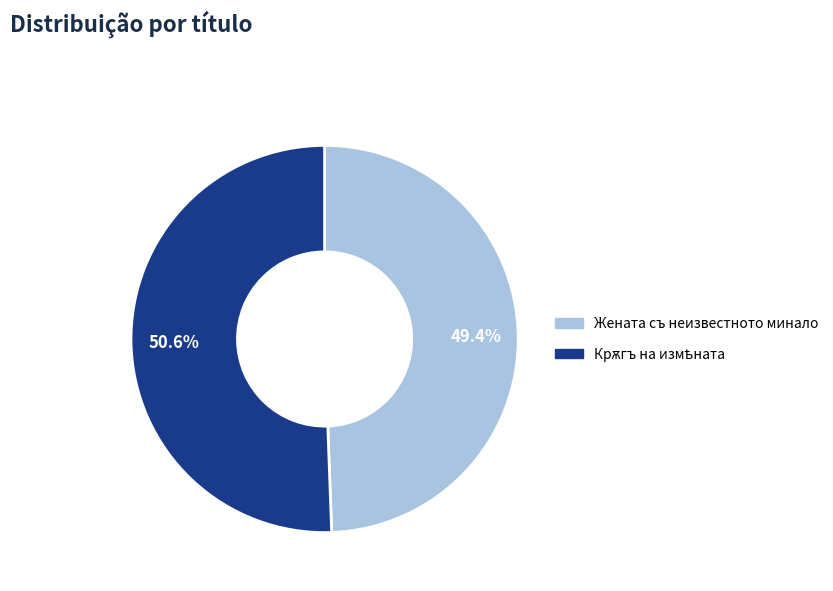

True or false: Жената съ неизвестното минало accounts for 49% of the total.

True